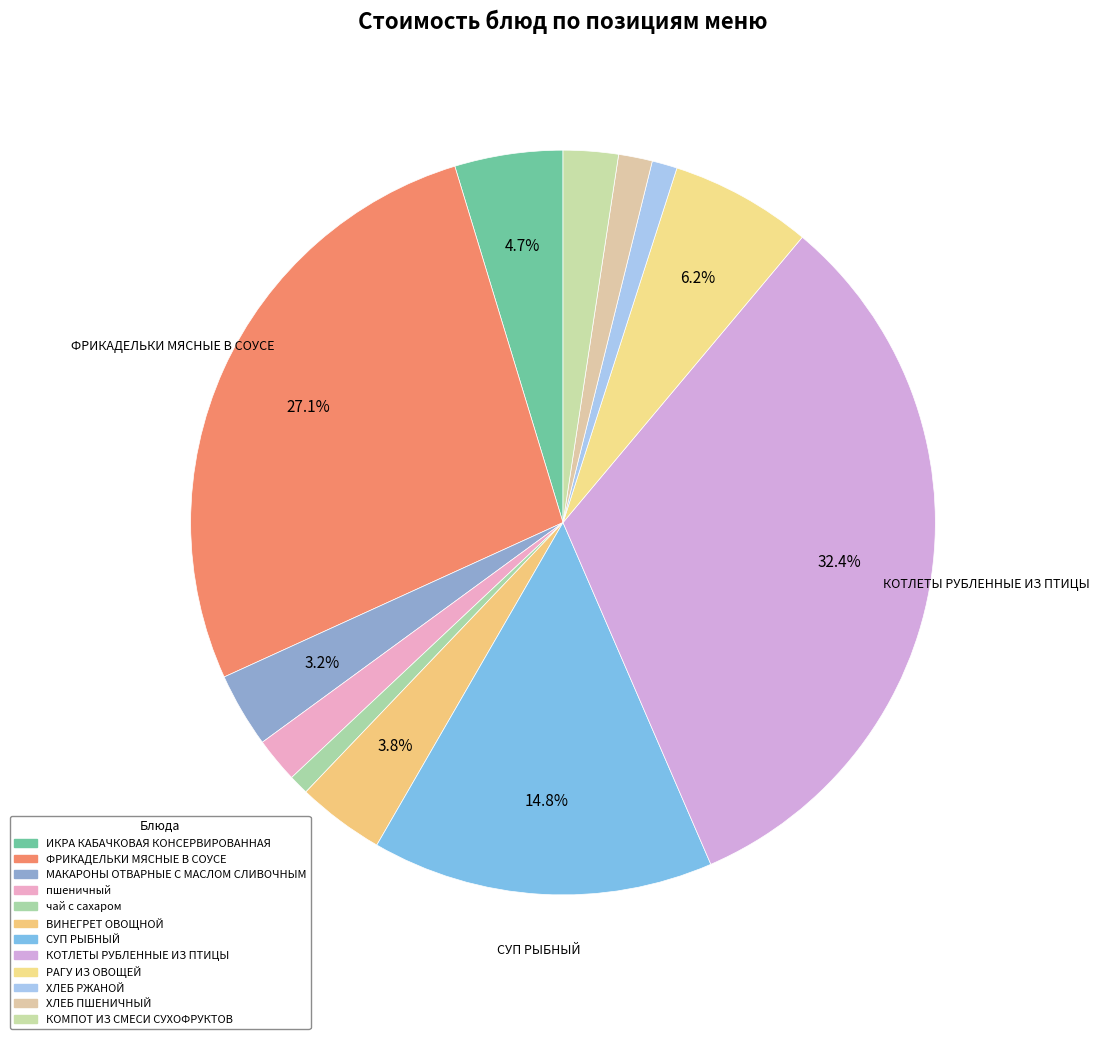

How many segments does this pie chart have?

12